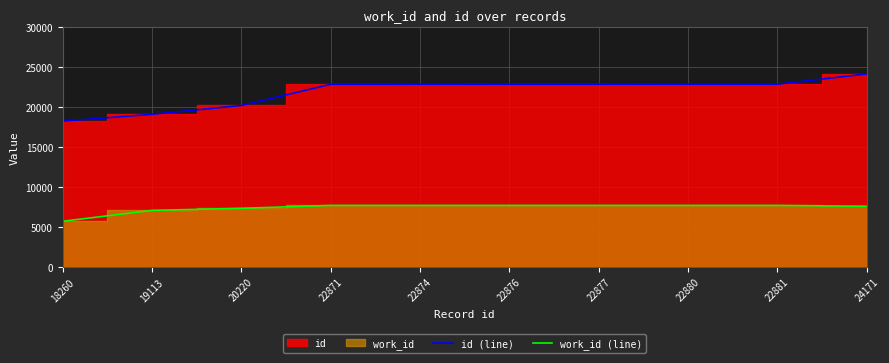

Reading left to right, extract all data points from this chart.

id (line): 18260	19113	20220	22871	22874	22876	22877	22880	22881	24171
work_id (line): 5712	7075	7335	7694	7694	7694	7694	7694	7694	7587